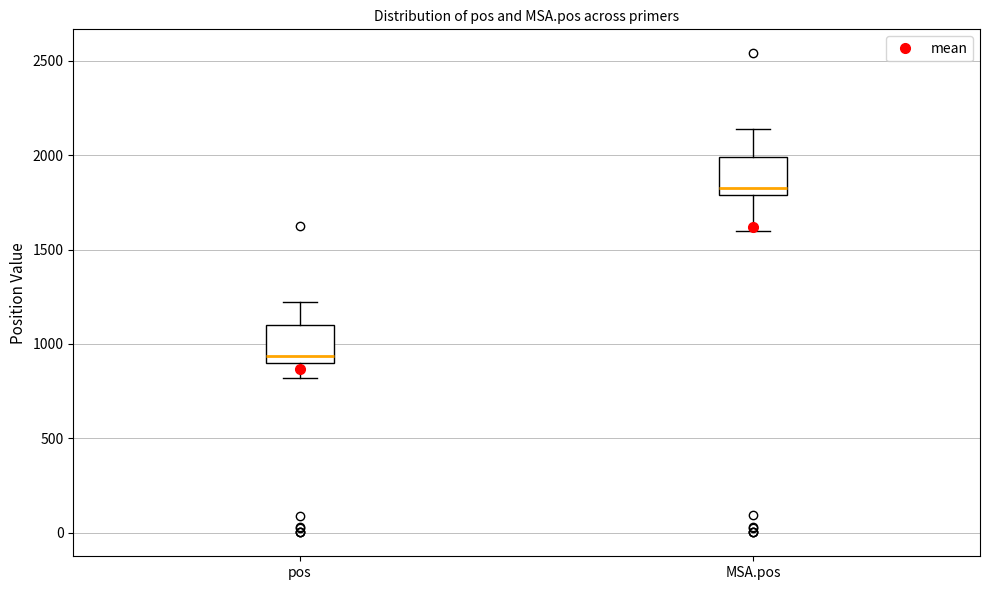

Which box's median line is the lowest?

pos